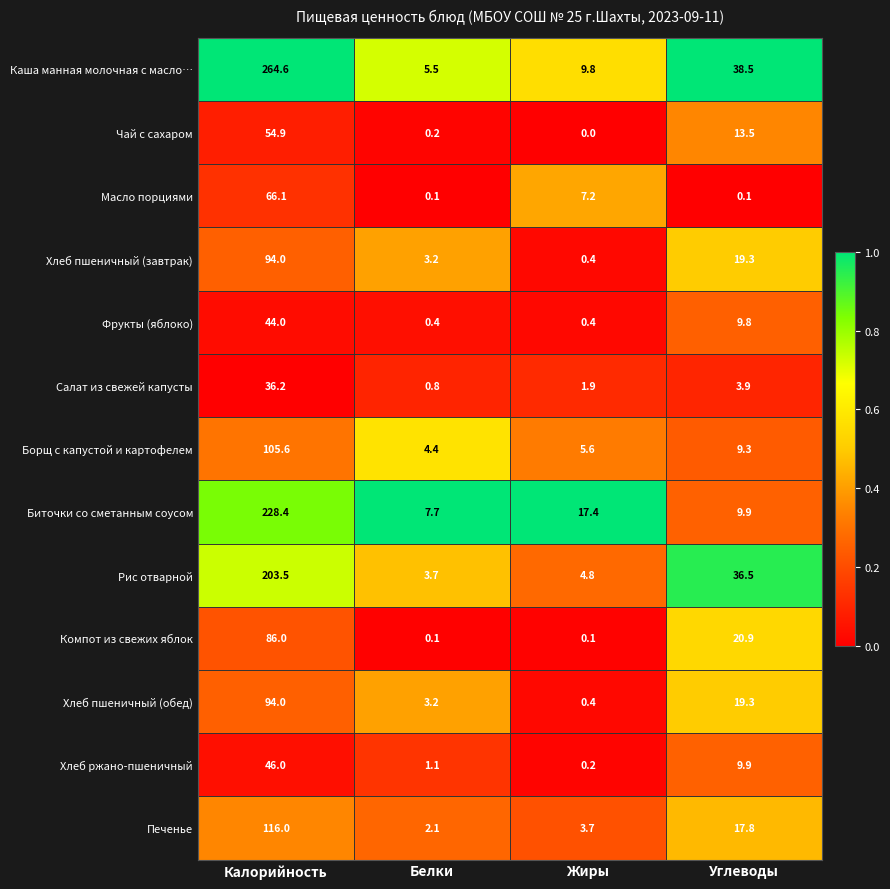

What is the difference between the Биточки со сметанным соусом values at Углеводы and Белки?

2.2